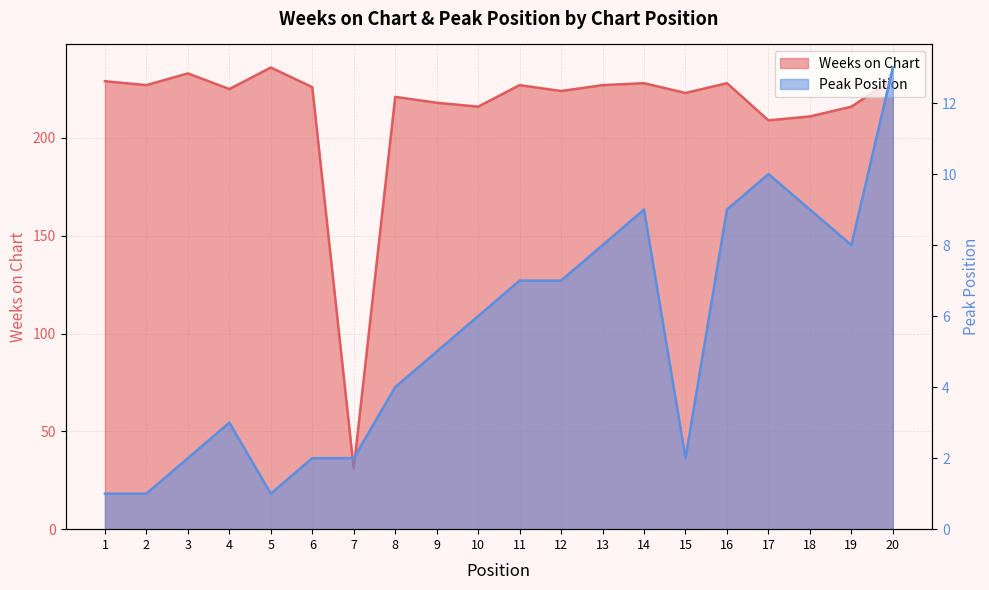

Which label corresponds to the largest value in the chart?

5